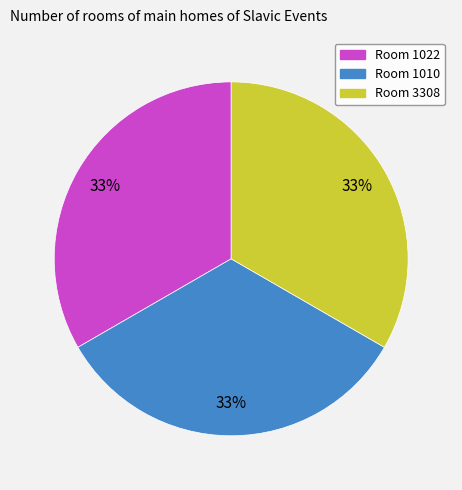

Does Room 1022 account for over 50% of the chart?

No